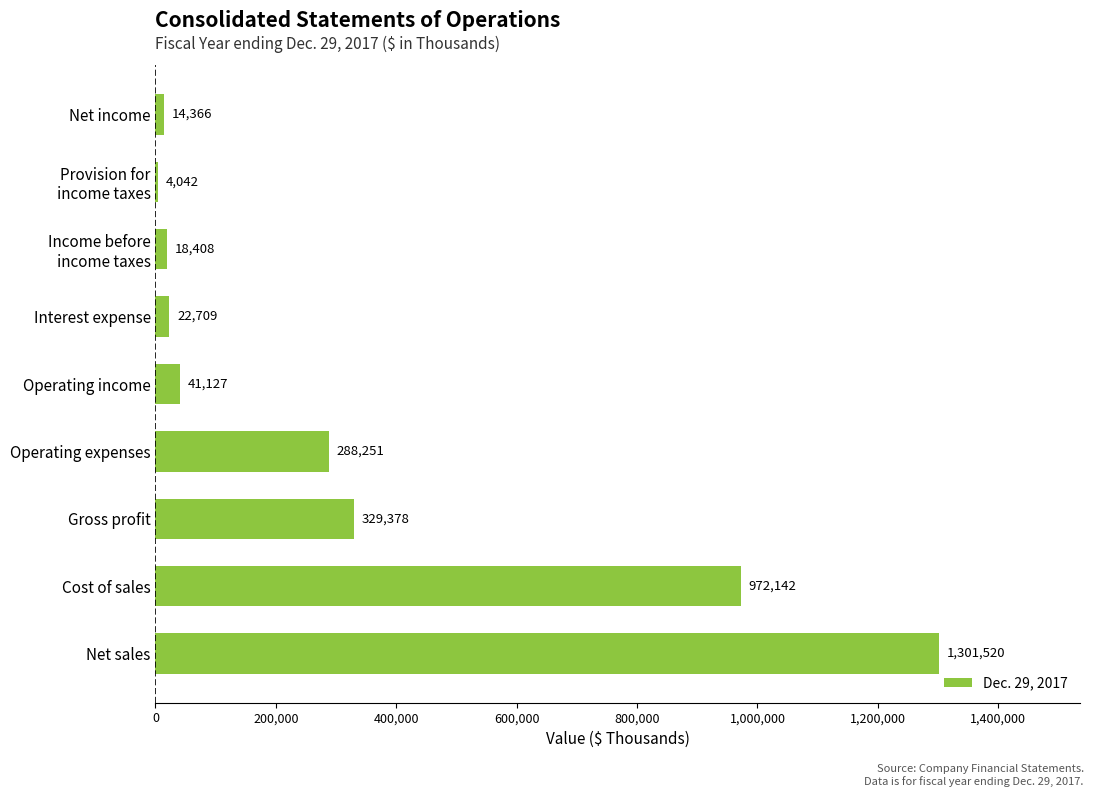

Read the value at Net sales.

1301520